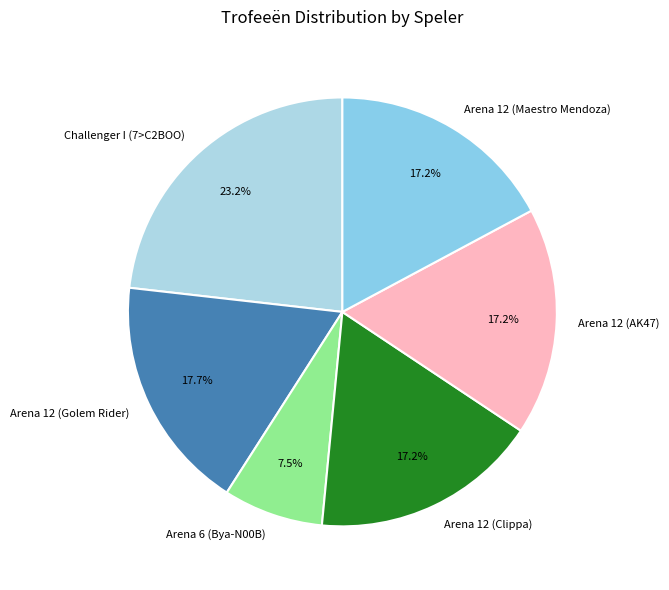

What is the ratio of the value at Arena 12 (AK47) to the value at Arena 12 (Golem Rider)?

1.0